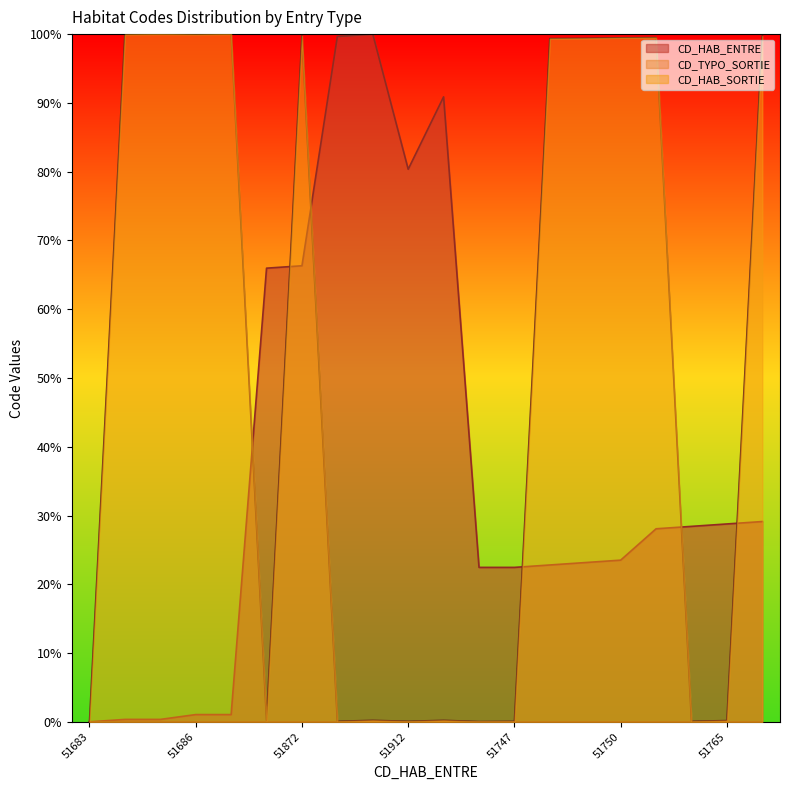

What is the difference between the highest and lowest values at 51872?

99.7